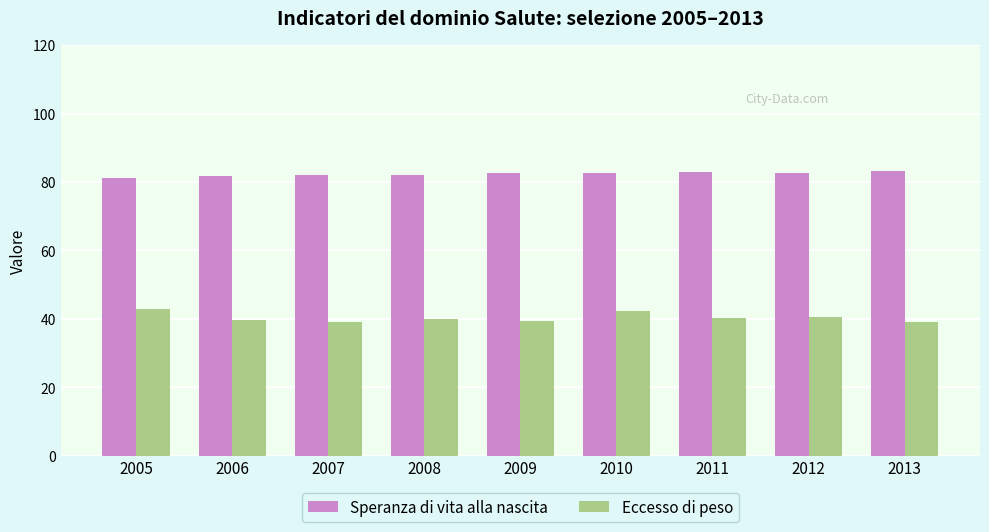

The Speranza di vita alla nascita series shows 83.0 at 2011. True or false?

True